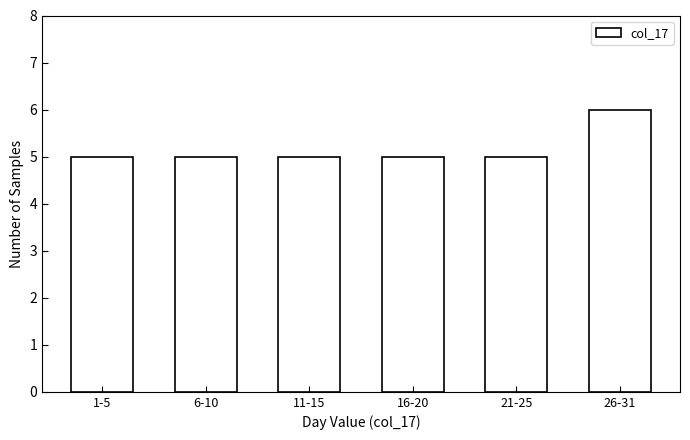

Reading left to right, extract all data points from this chart.

1-5=5	6-10=5	11-15=5	16-20=5	21-25=5	26-31=6